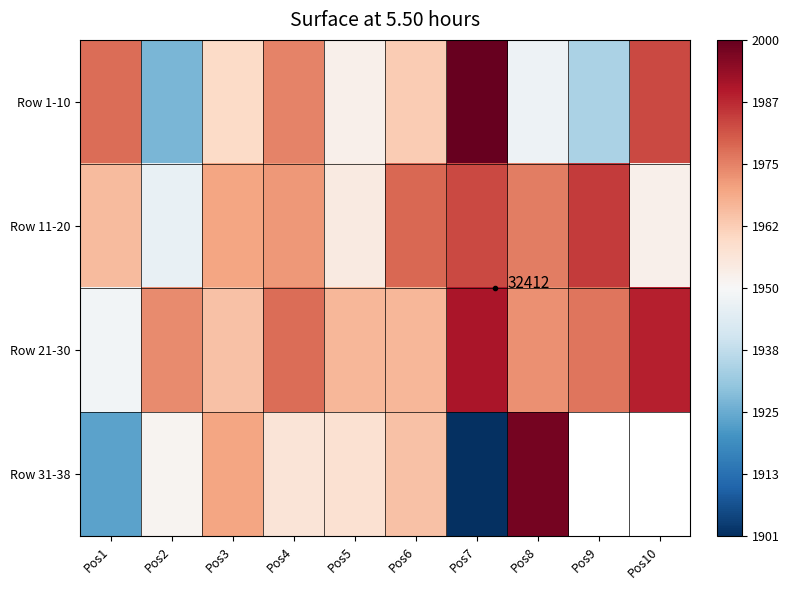

At how many categories does at least one series exceed 1925?

10